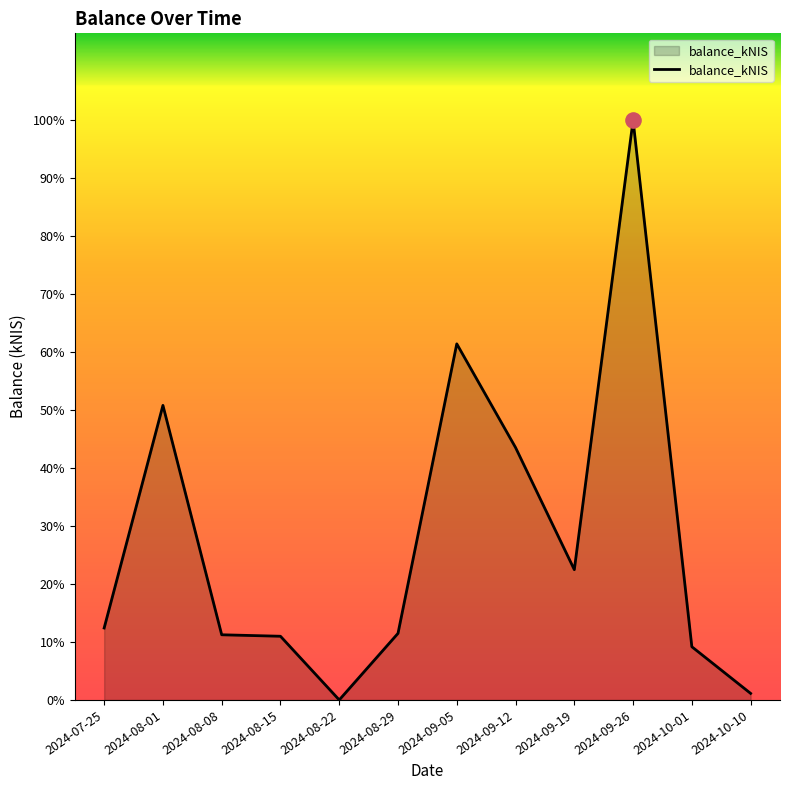

Which has a higher value, 2024-09-12 or 2024-08-22?

2024-09-12